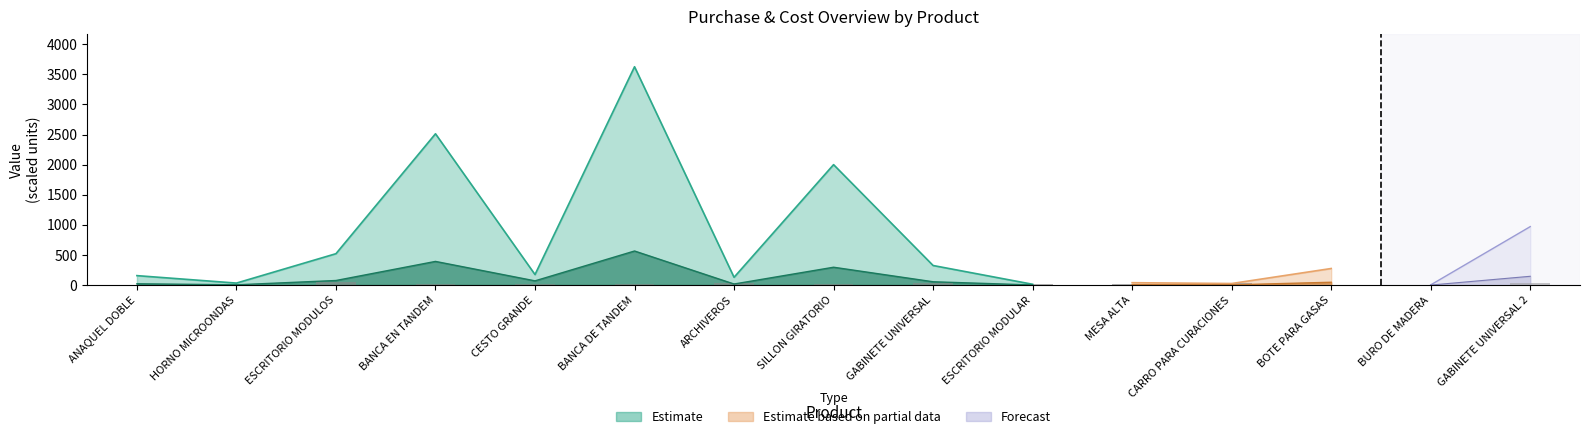

What is the minimum value shown in the chart?

1.0